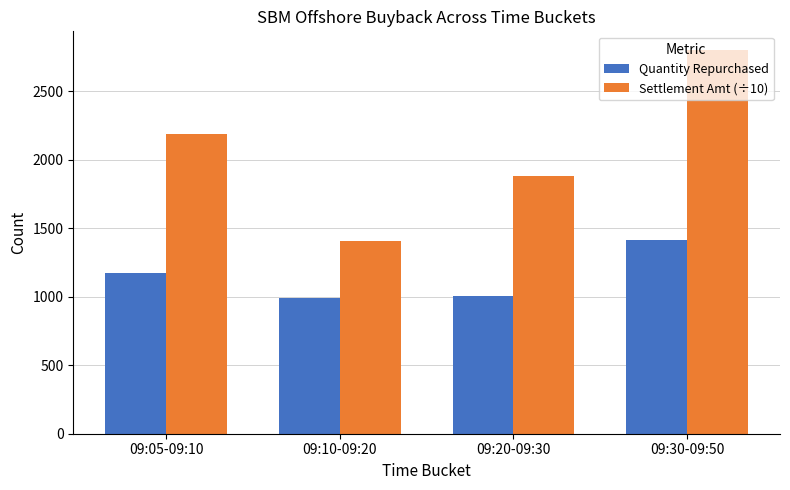

Rank the series by their maximum value, from highest to lowest.

Settlement Amt (÷10), Quantity Repurchased